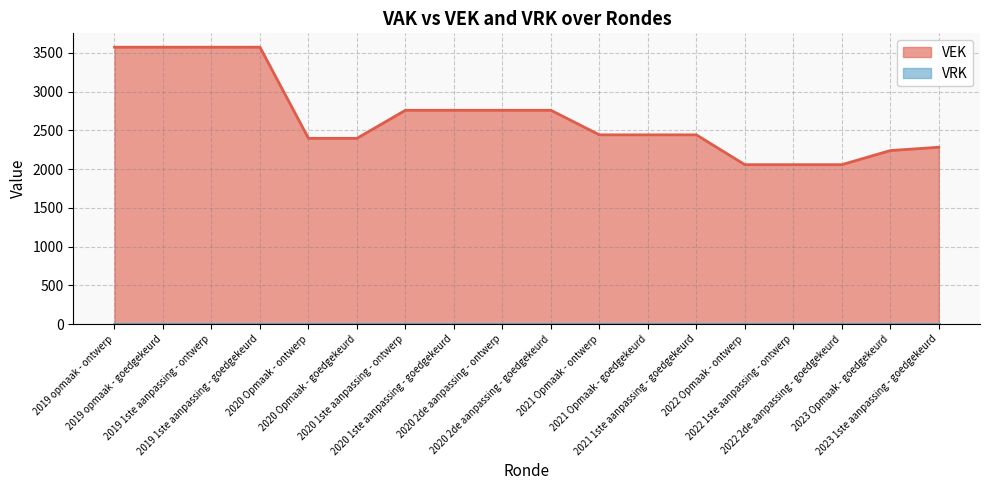

How many categories are shown in the chart?

18